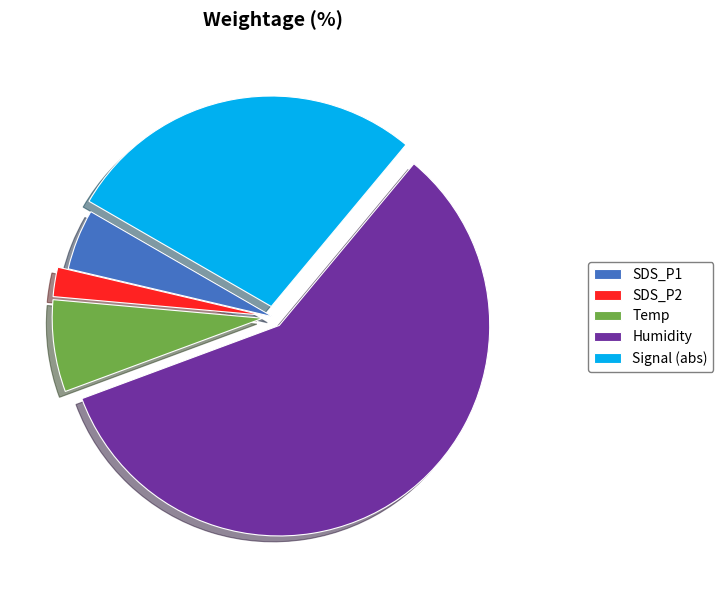

How many slices are in this pie chart?

5